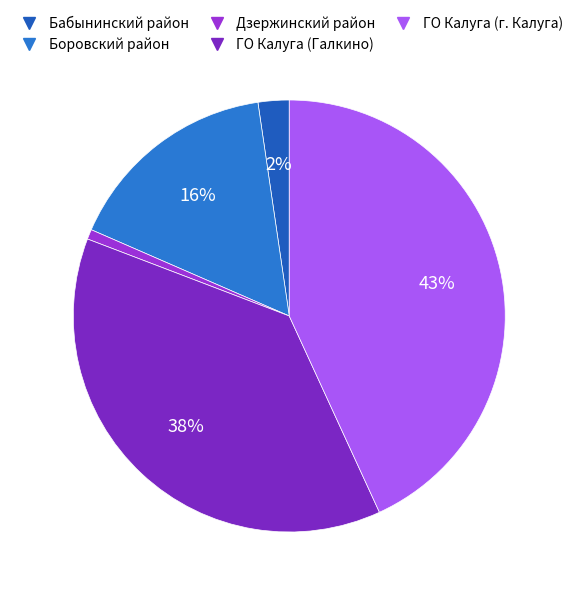

Which slice is the largest?

ГО Калуга (г. Калуга)